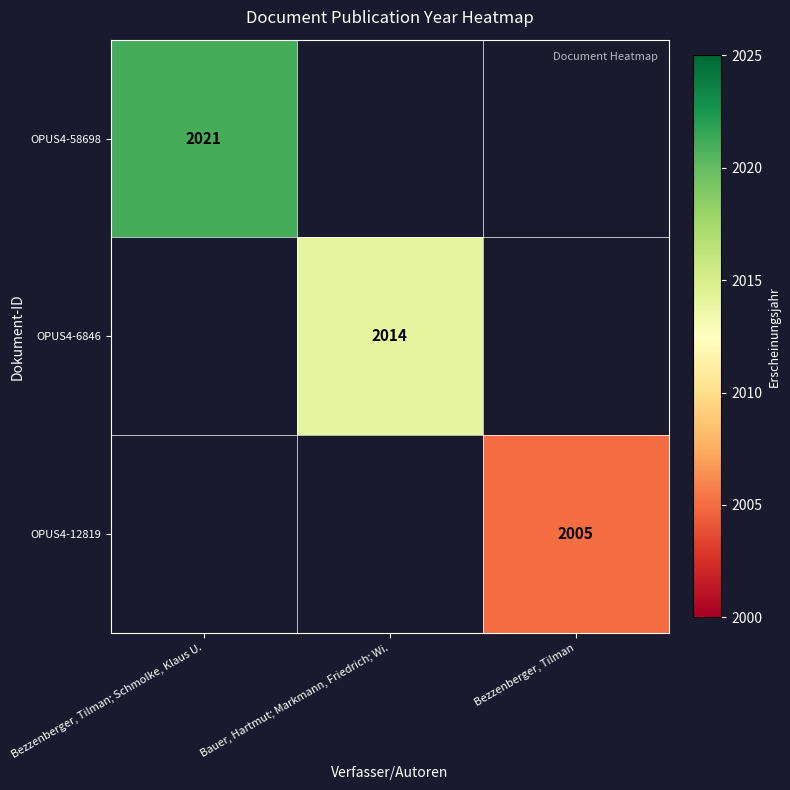

The value of OPUS4-12819 at Bezzenberger, Tilman is 3372. True or false?

False